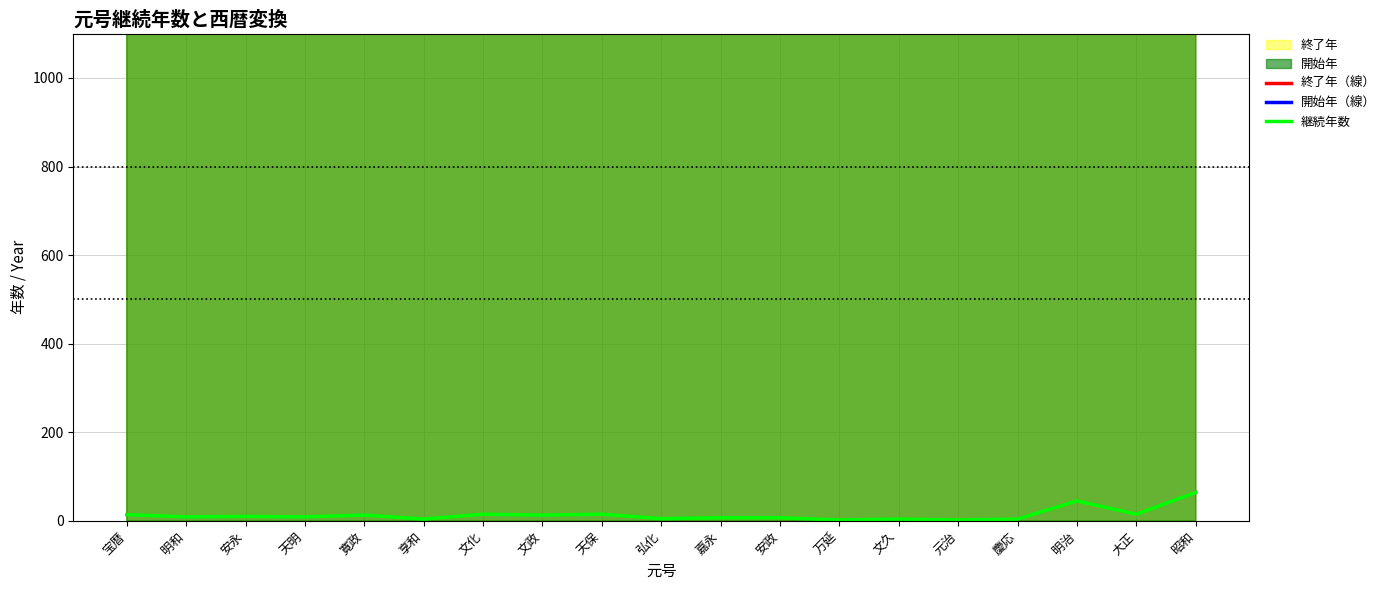

Which series has the largest total across all categories?

終了年（線）